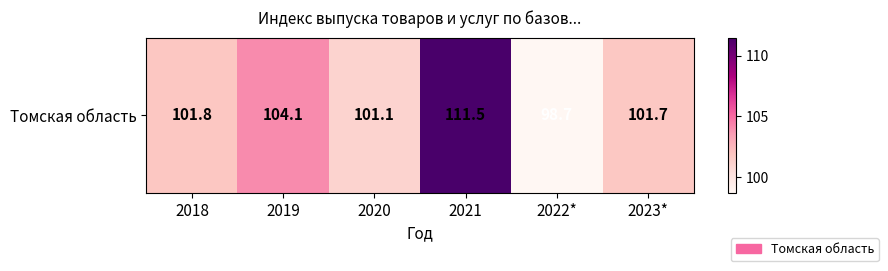

Reading left to right, extract all data points from this chart.

101.8	104.1	101.1	111.5	98.7	101.7